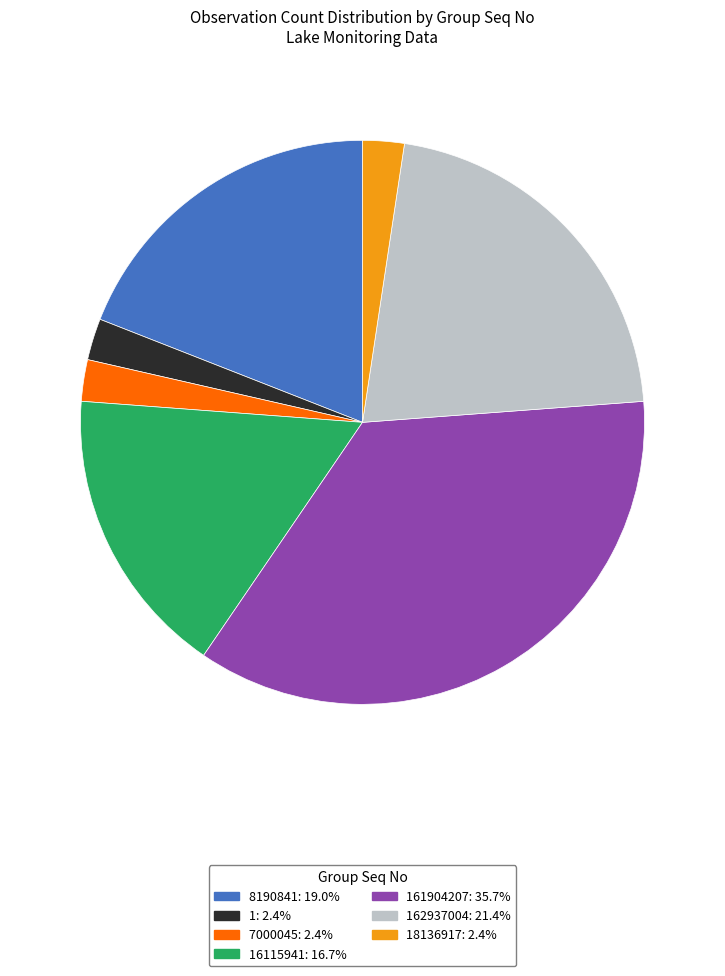

Count the number of slices in the pie.

7